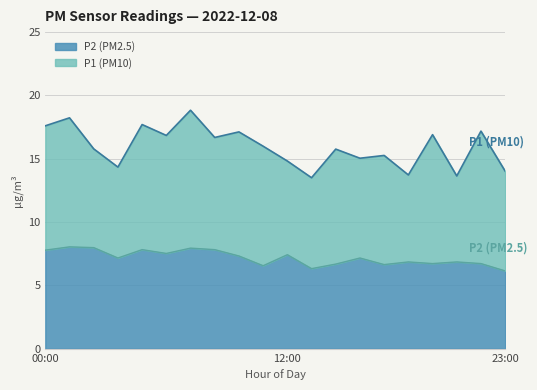

What is the minimum value for P2 (PM2.5)?

6.1